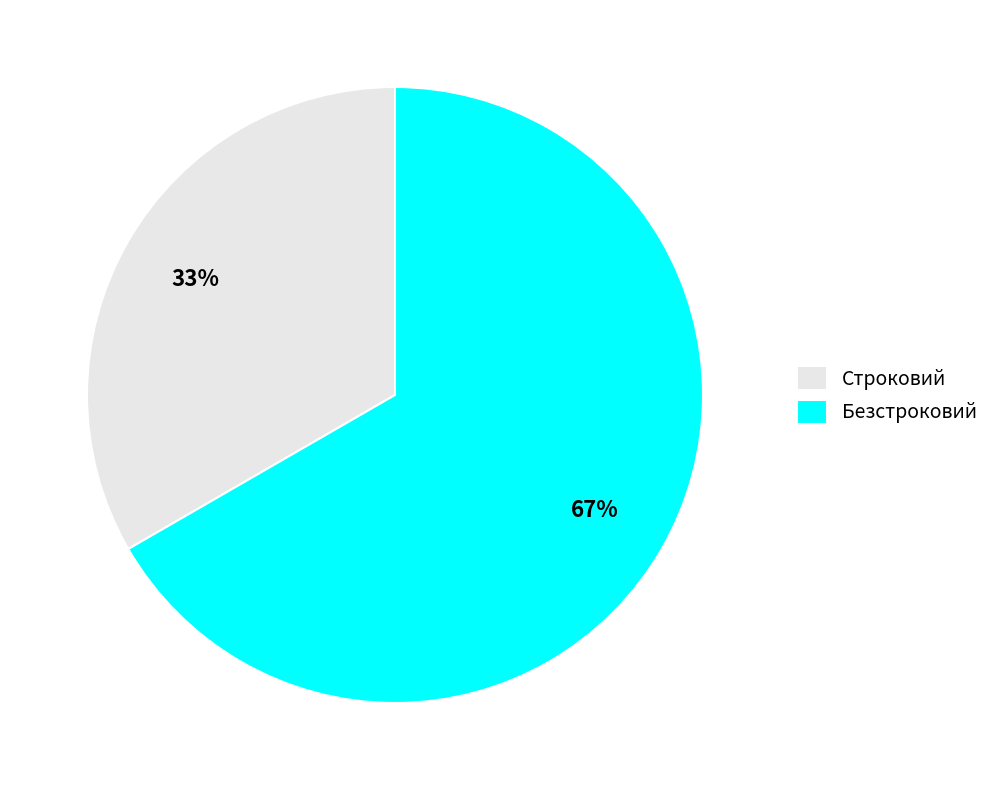

The Строковий slice represents 44% of the pie. True or false?

False